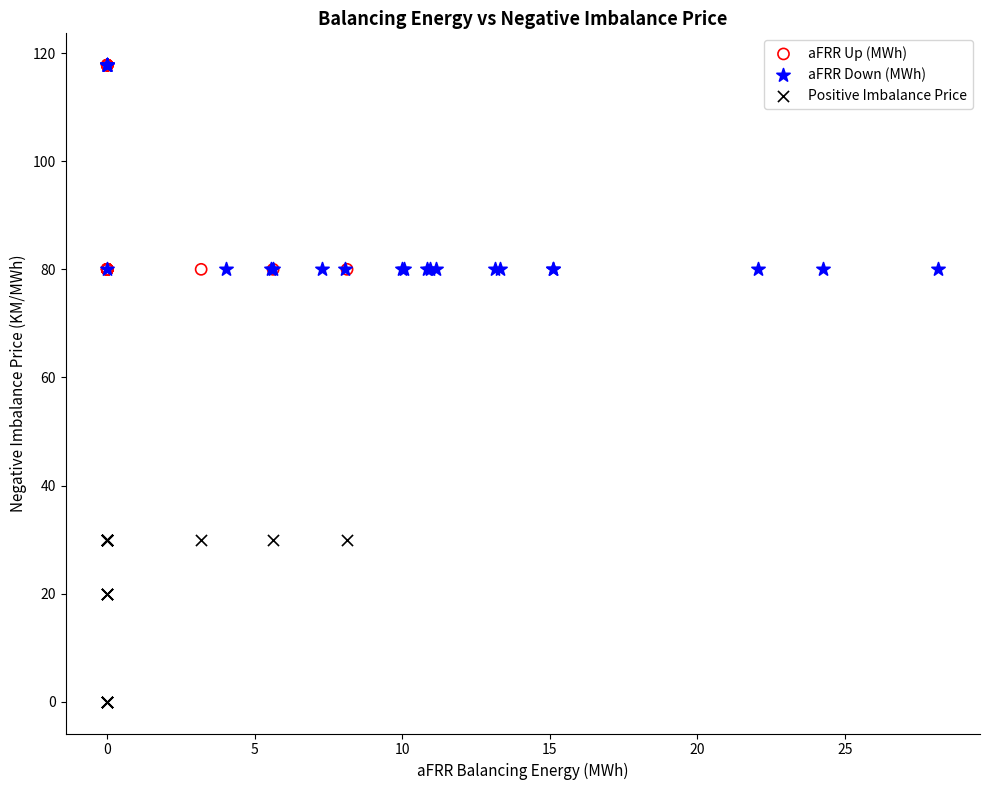

Which series reaches the minimum Y coordinate?

Positive Imbalance Price